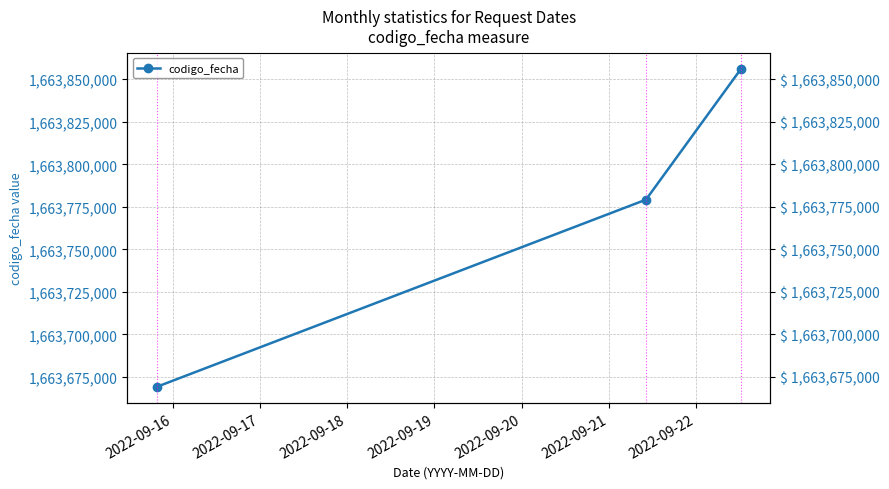

Is this an area chart (filled region under the line)?

No